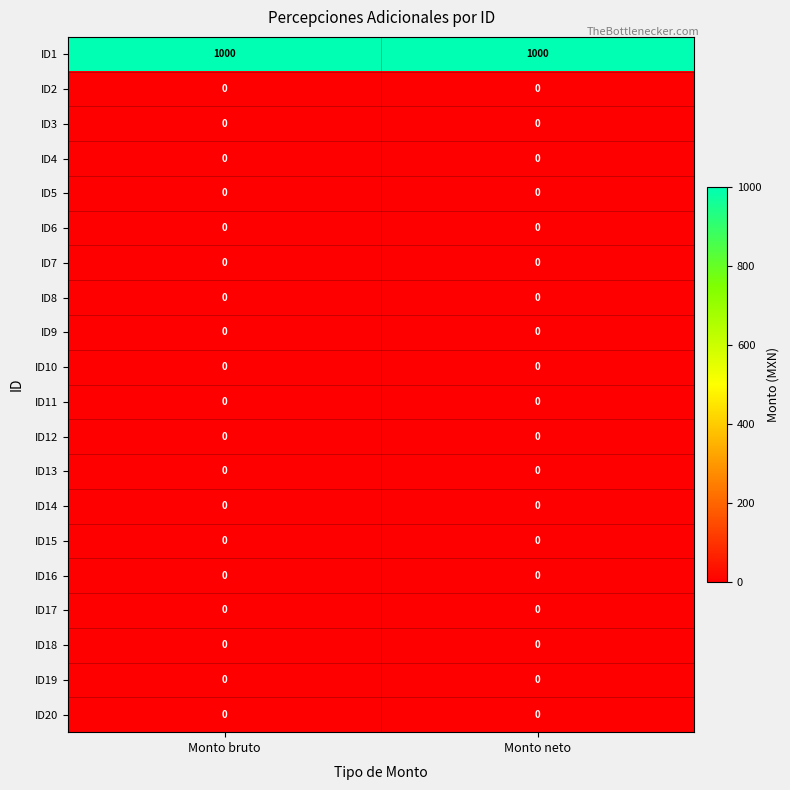

What is the spread (max minus min) of values at Monto bruto?

1000